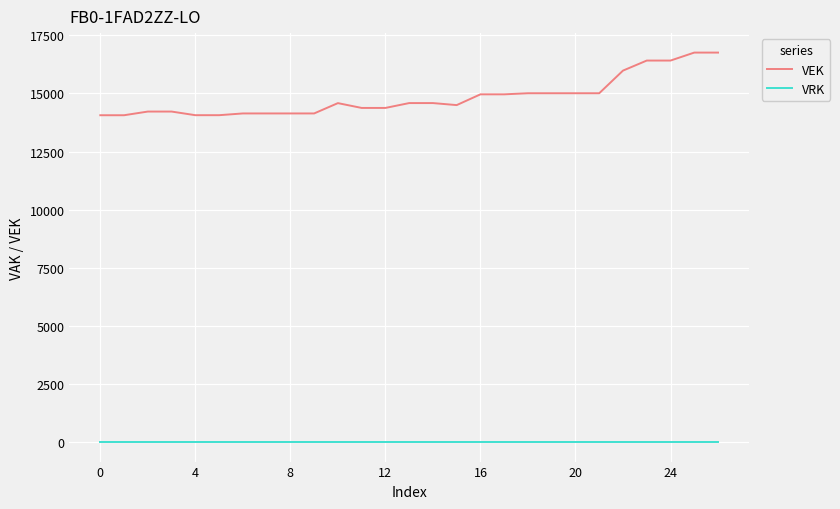

Which series has the widest spread of values?

VEK